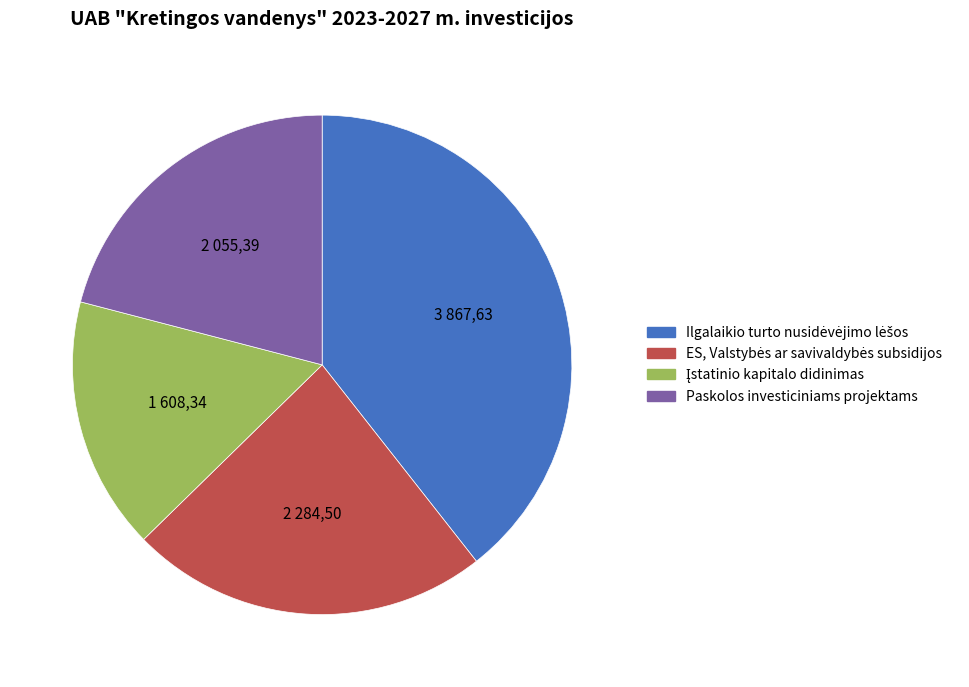

Is there a majority slice in this chart?

No